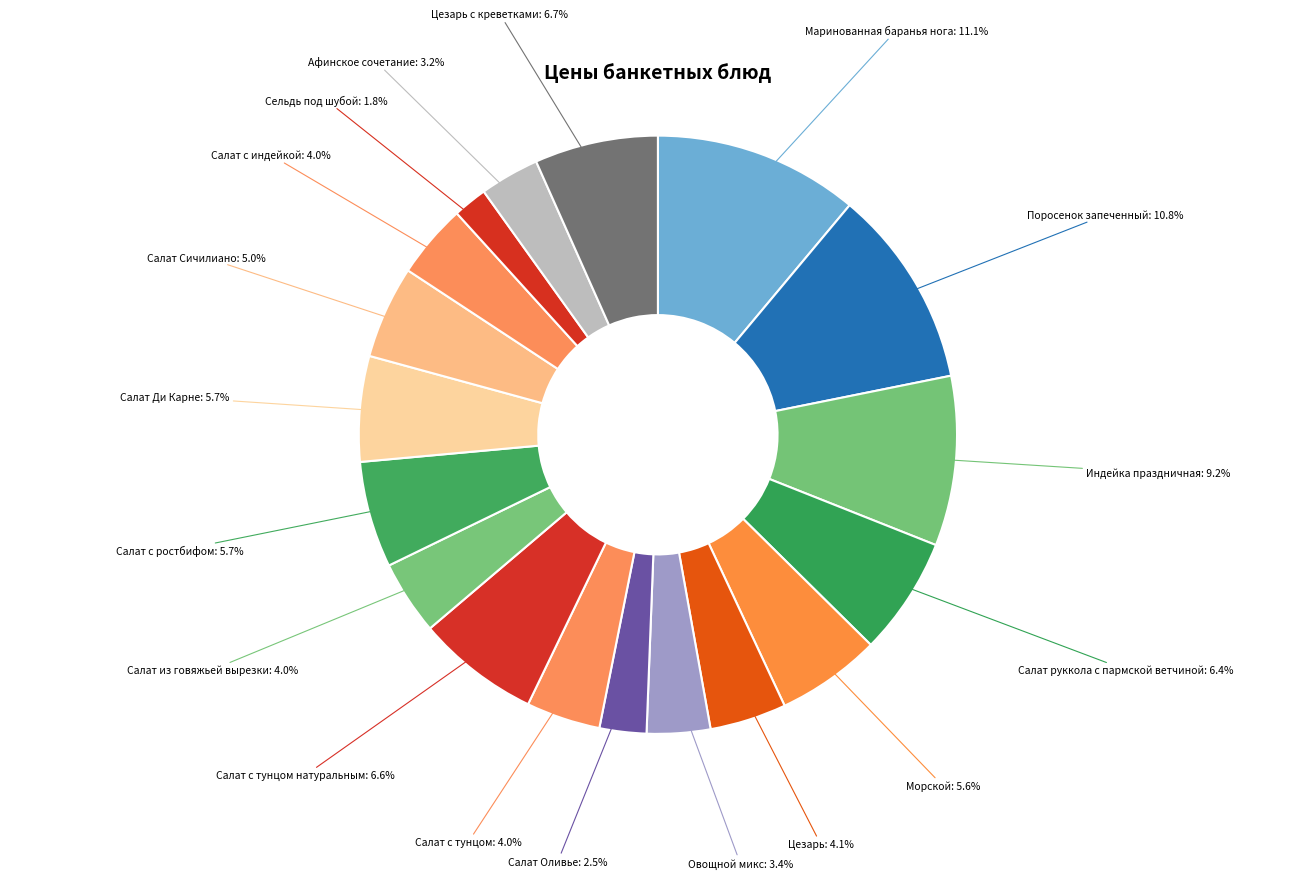

Which has a higher value, Афинское сочетание or Салат Ди Карне?

Салат Ди Карне